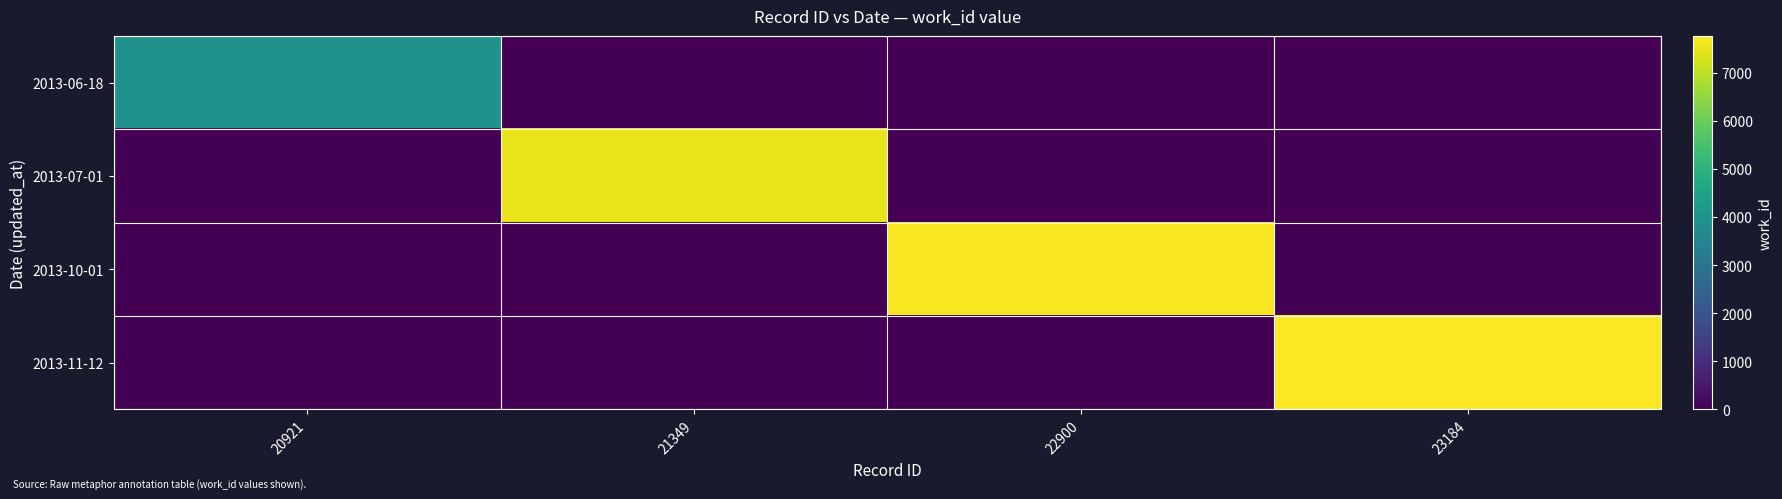

What is the difference between the highest and lowest values at 22900?

7697